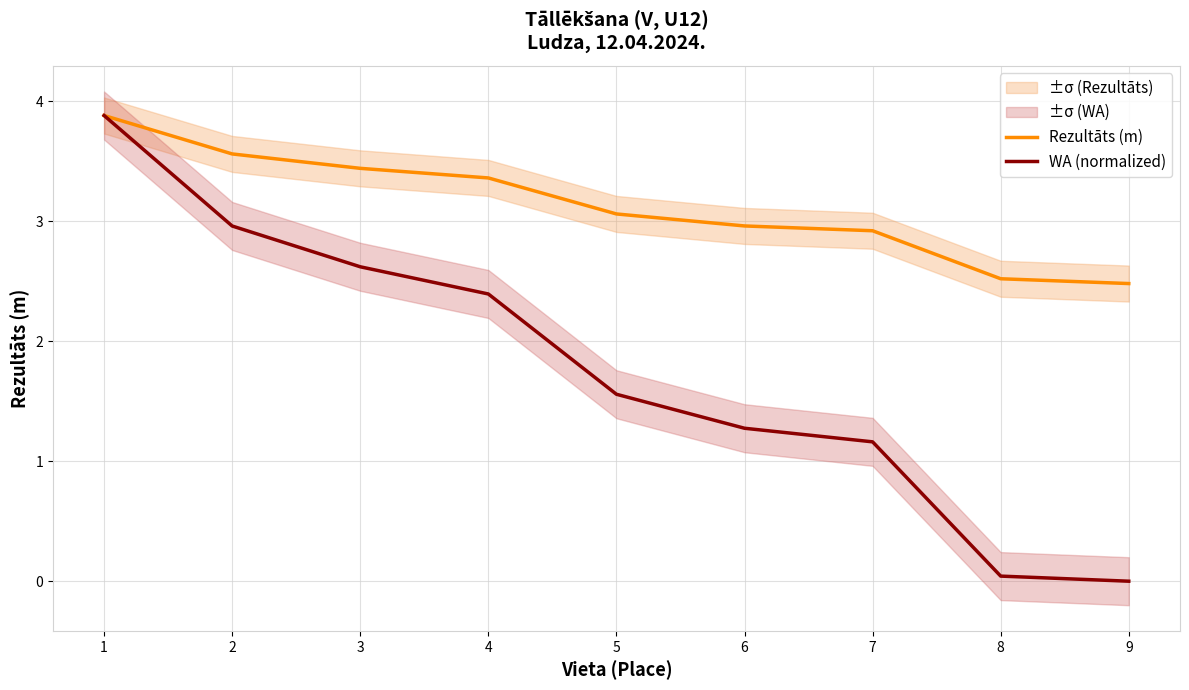

True or false: Rezultāts (m) has a value of 3.1 at 5.

True